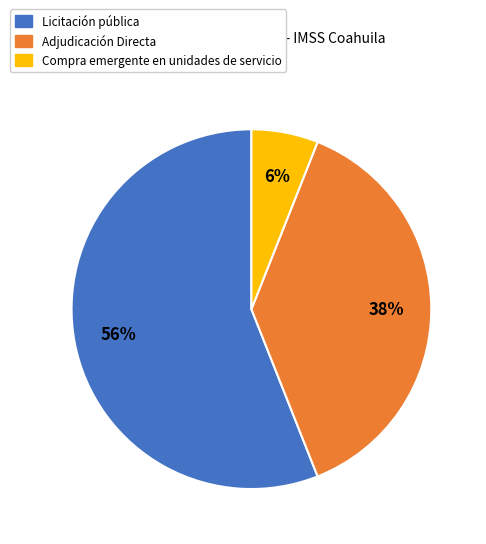

To the nearest percent, what percentage of the pie is Licitación pública?

56%